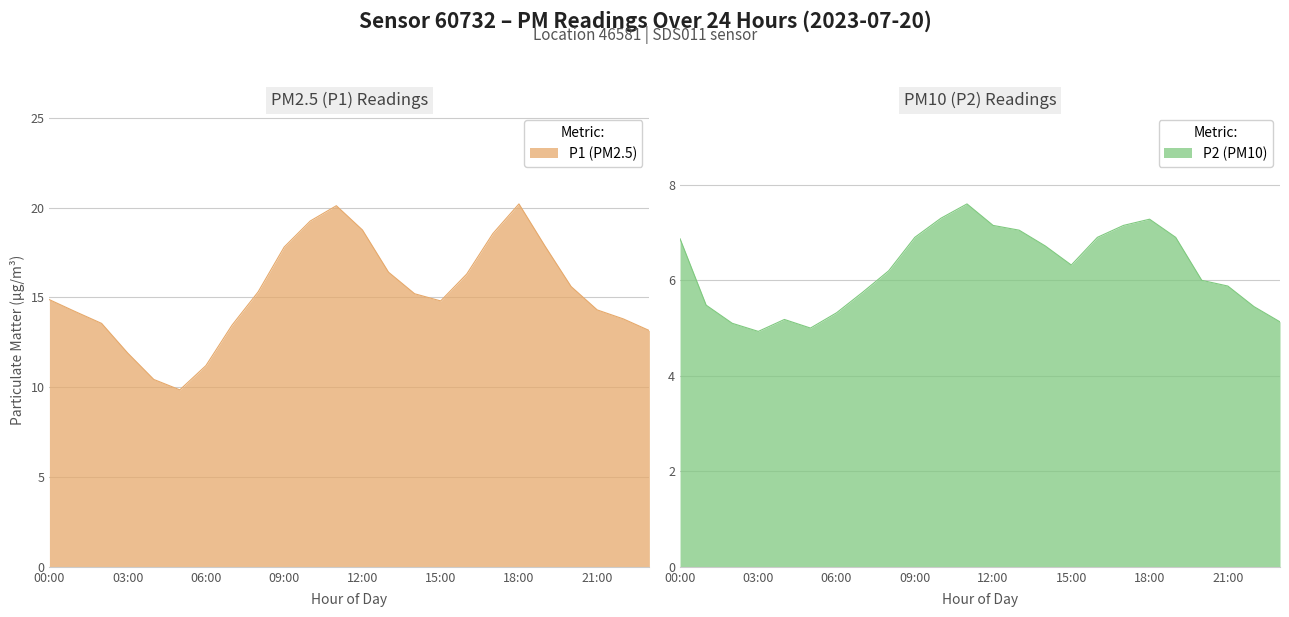

Where is P2 nearest to the value 6?

20:00